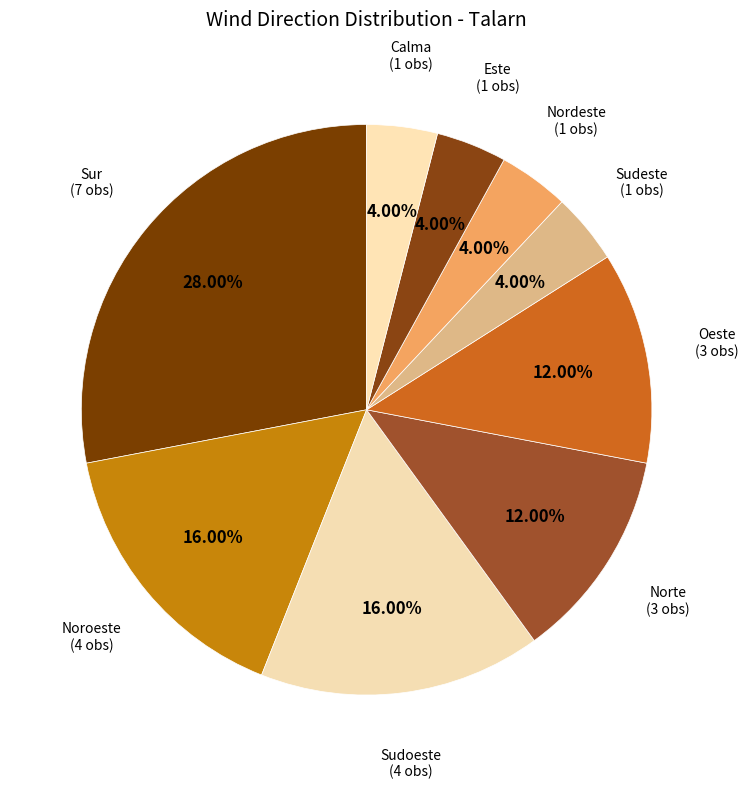

What percentage is the Este slice, to the nearest percent?

4%